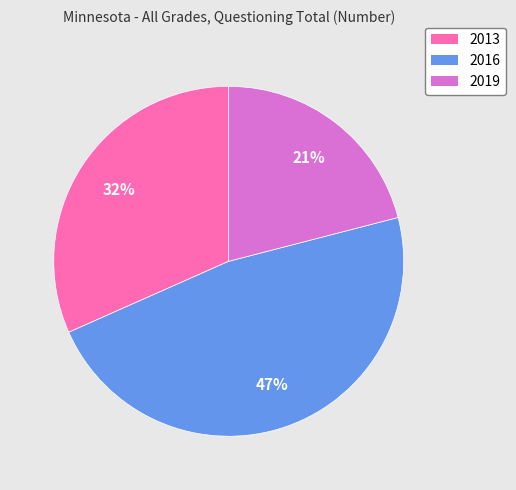

Do 2013 and 2016 together represent more than half of the pie?

Yes